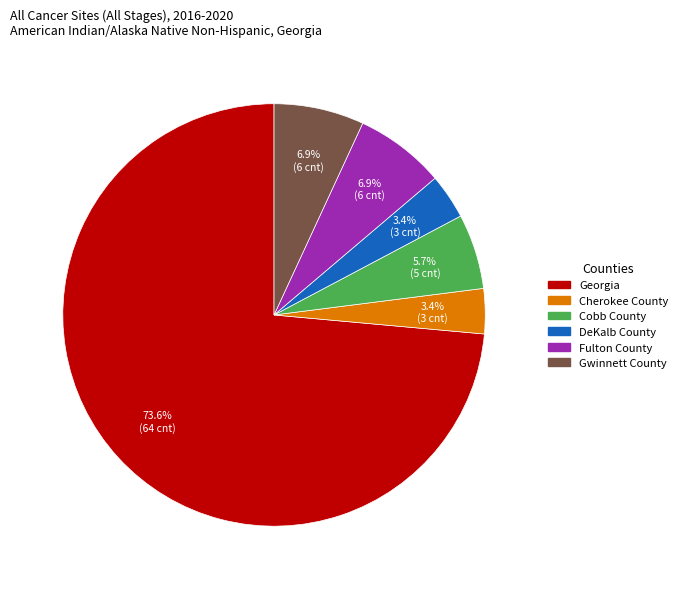

Does Georgia account for over 50% of the chart?

Yes